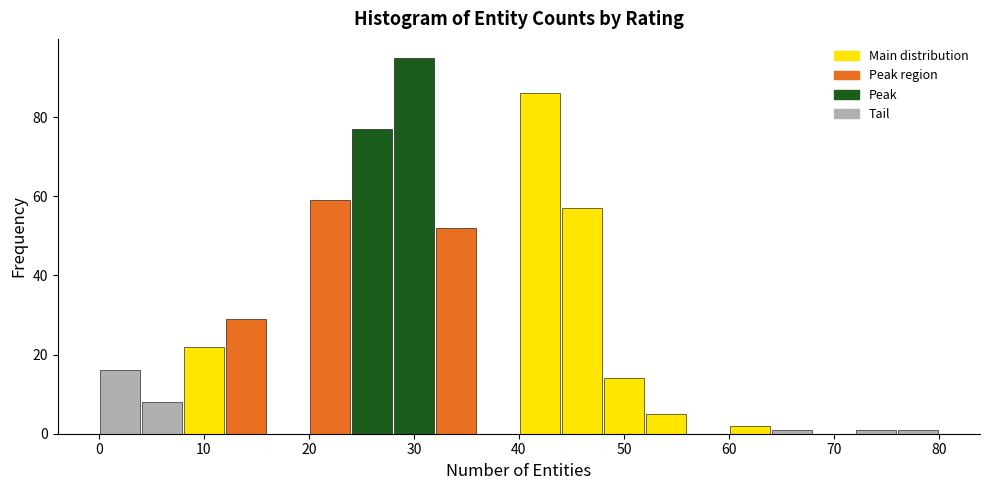

How tall is the bar that spans 20 to 24 on the x-axis? The values are not printed on the chart, so give them approximately, as read against the axis.

60